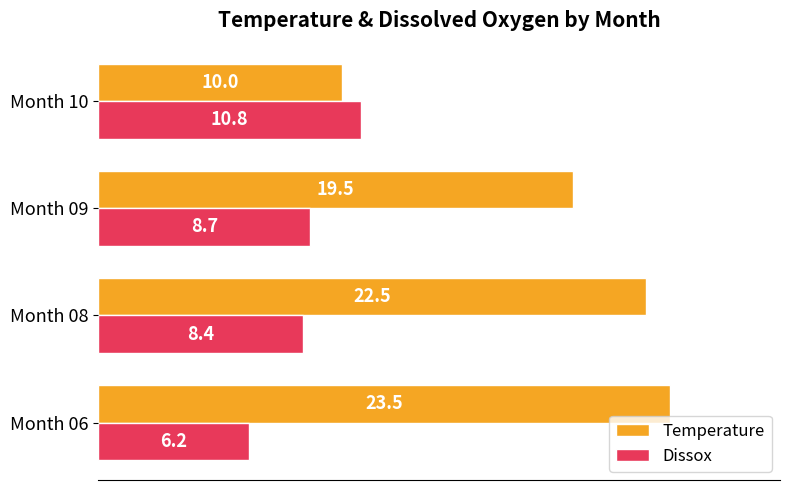

What is the maximum value for Dissox?

10.8